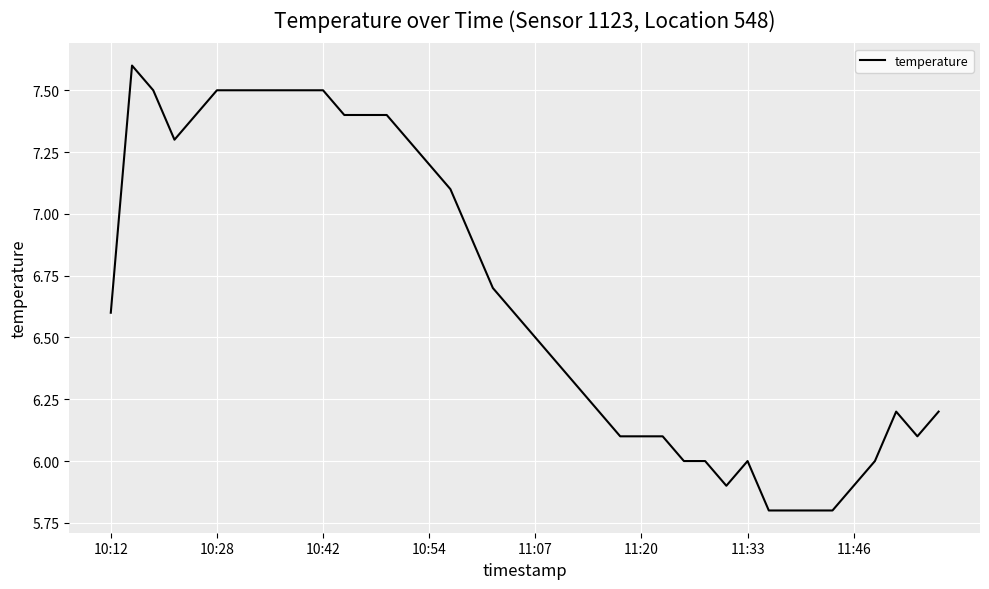

What is the difference between the maximum and minimum values?

1.8